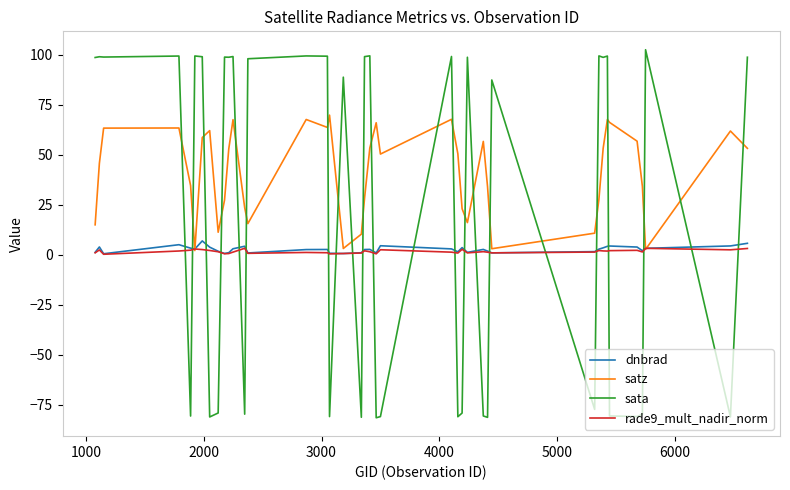

Which series ends up on top after the final intersection of sata and dnbrad?

sata